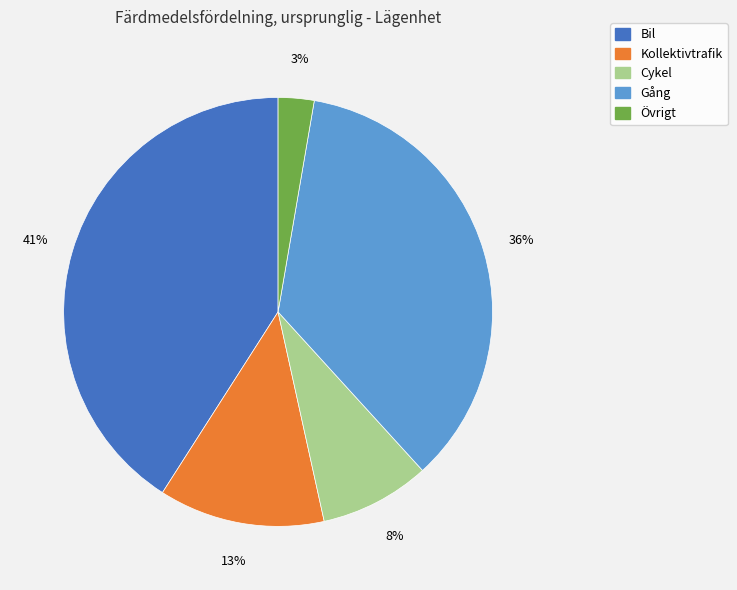

Which slice is the smallest?

Övrigt